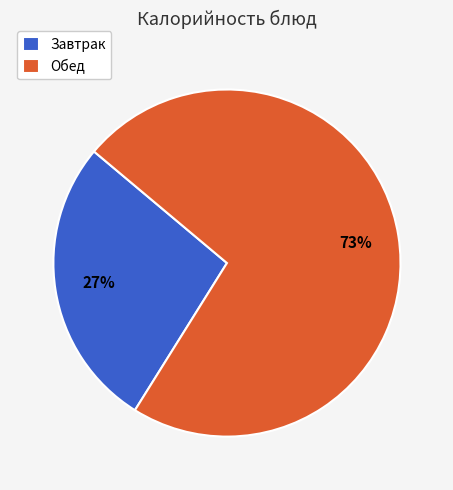

How many slices are in this pie chart?

2